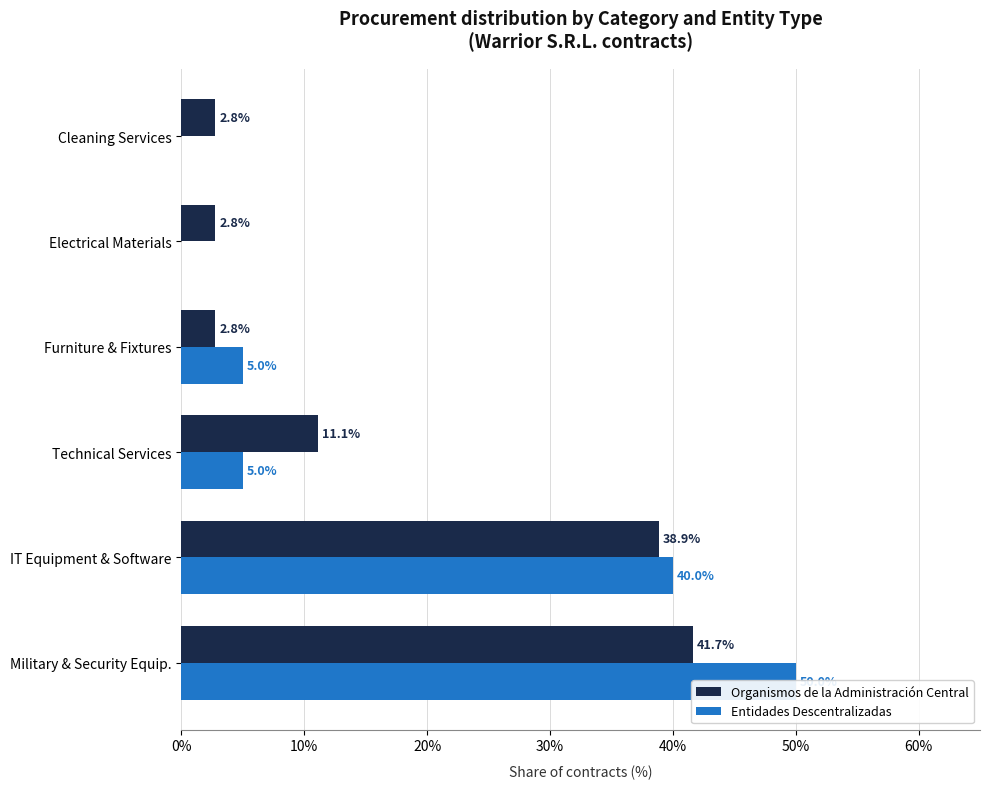

What is the difference between the second highest and second lowest values in the Entidades Descentralizadas series?

40.0